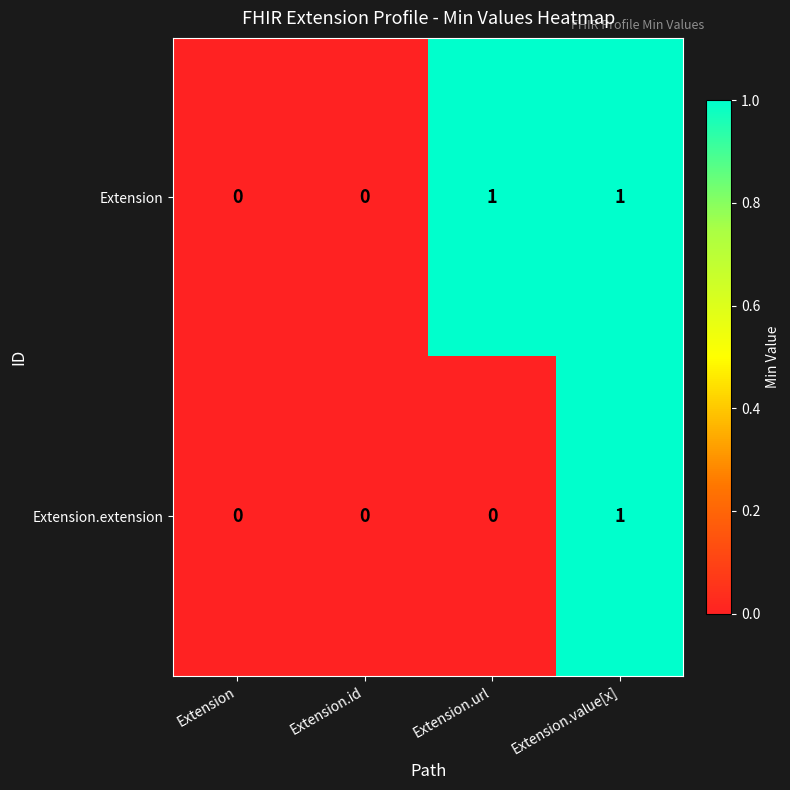

Reading left to right, list all the values displayed in this chart.

Extension: 0	0	1	1
Extension.extension: 0	0	0	1